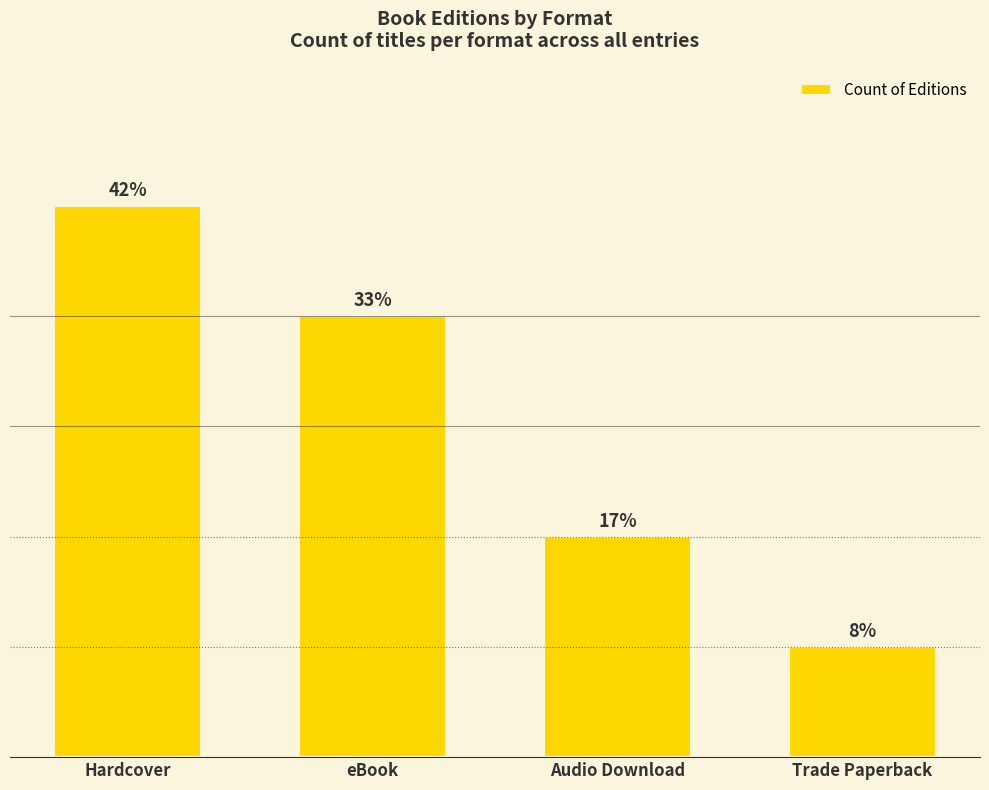

Are the bars grouped side by side (vs. stacked)?

No